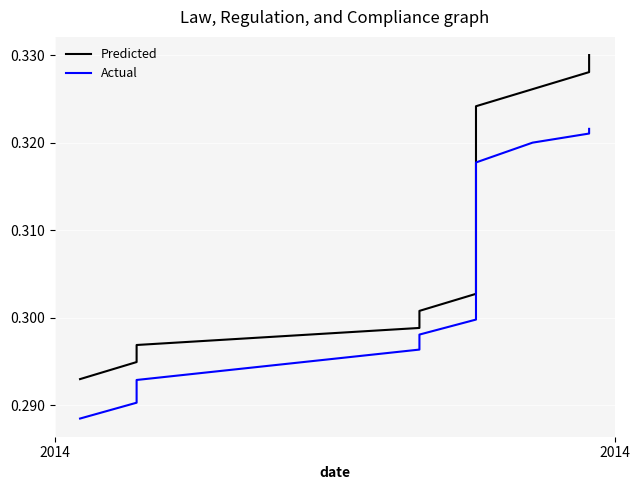

What are all the series names shown in the legend?

Predicted, Actual